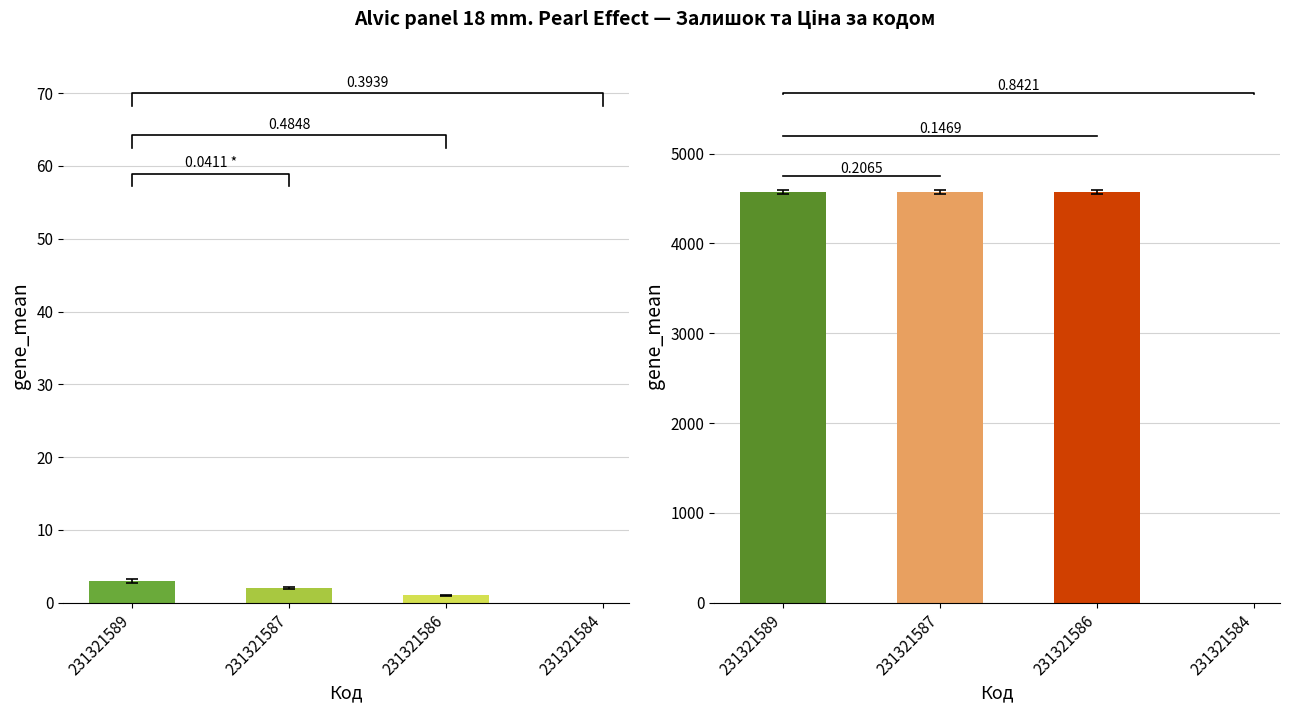

Which series changed the most between 231321589 and 231321586?

Залишок